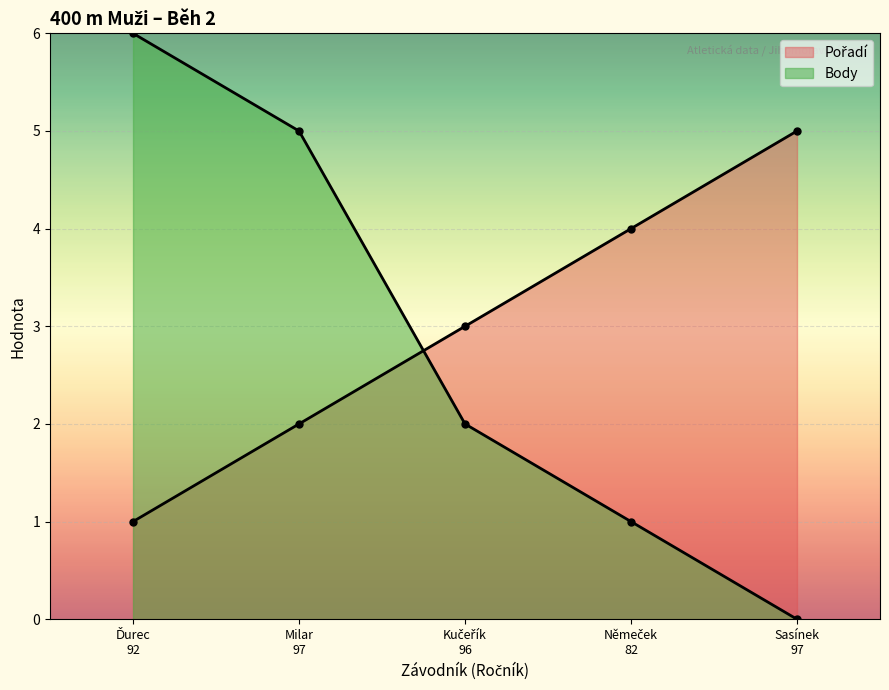

How many values in Body are above zero?

4